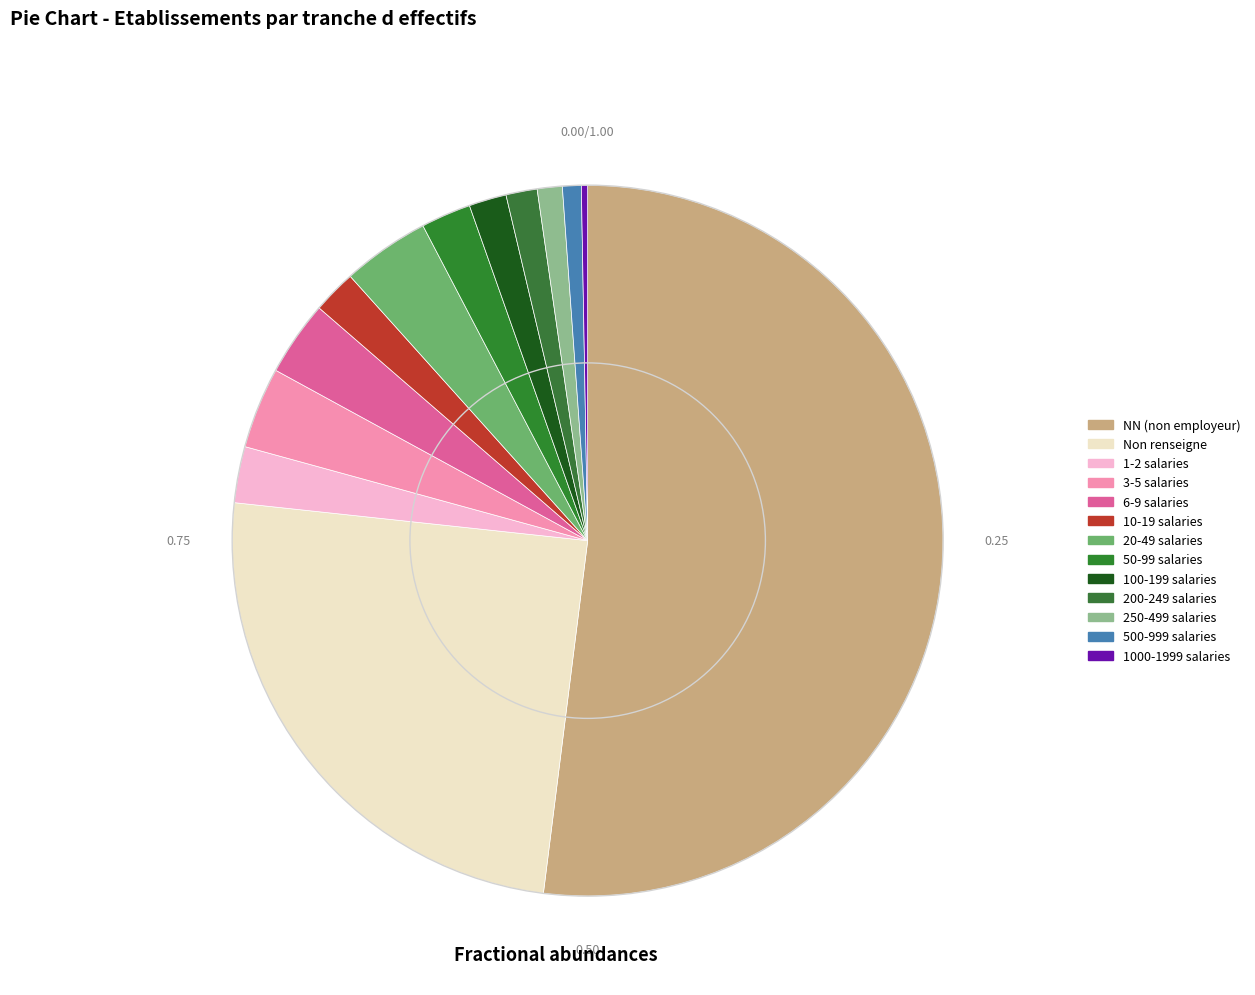

To the nearest percent, what is the difference between the largest and smallest slice percentages?

52%